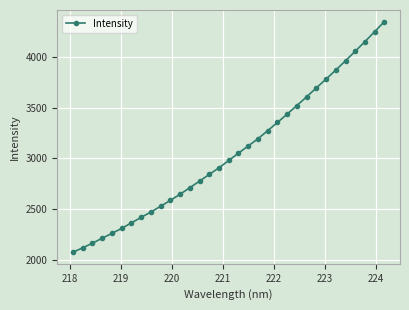

What is the maximum value shown in the chart?

4351.9